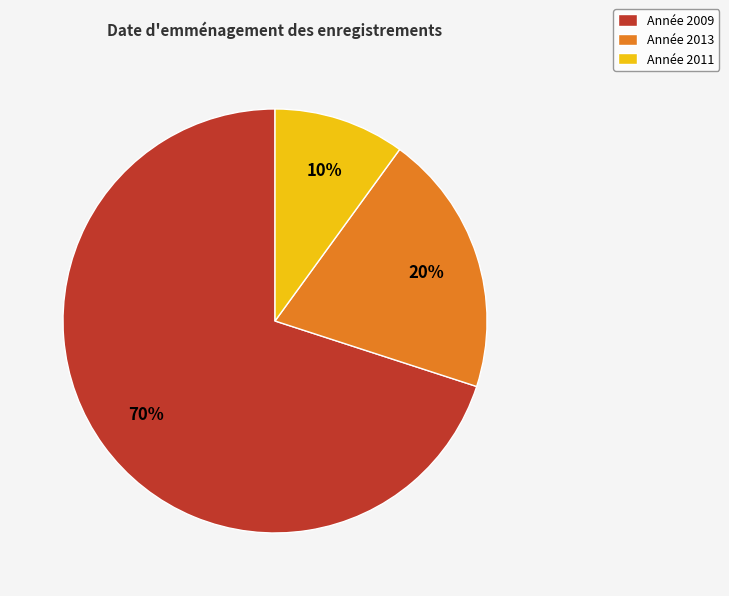

Count the number of slices in the pie.

3